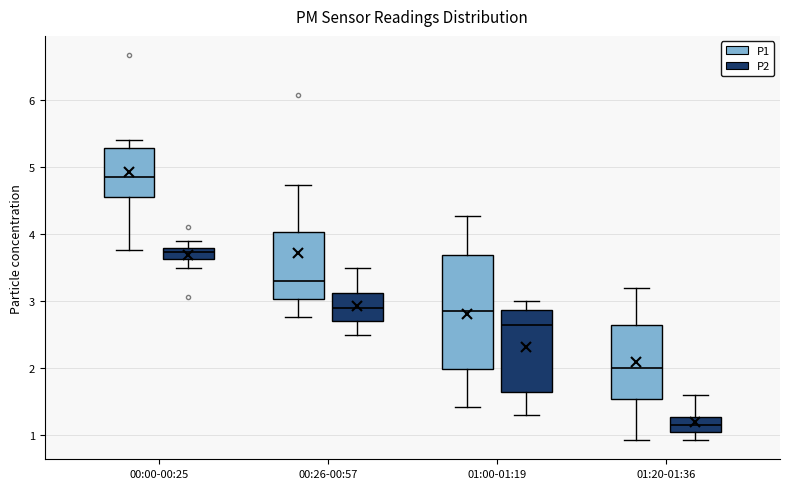

Reading left to right, read every box against the y-axis: the position of its median line, the range the box covers, and the ends of its whiskers. The values are not printed on the chart, so give them approximately, as read against the axis.

00:00-00:25 (P1): median 4.9, box 4.6 to 5.3, whiskers 3.8 to 5.4
00:00-00:25 (P2): median 3.7, box 3.6 to 3.8, whiskers 3.5 to 3.9
00:26-00:57 (P1): median 3.3, box 3.0 to 4.0, whiskers 2.8 to 4.7
00:26-00:57 (P2): median 2.9, box 2.7 to 3.1, whiskers 2.5 to 3.5
01:00-01:19 (P1): median 2.9, box 2.0 to 3.7, whiskers 1.4 to 4.3
01:00-01:19 (P2): median 2.7, box 1.7 to 2.9, whiskers 1.3 to 3.0
01:20-01:36 (P1): median 2.0, box 1.5 to 2.6, whiskers 0.9 to 3.2
01:20-01:36 (P2): median 1.2, box 1.1 to 1.3, whiskers 0.9 to 1.6